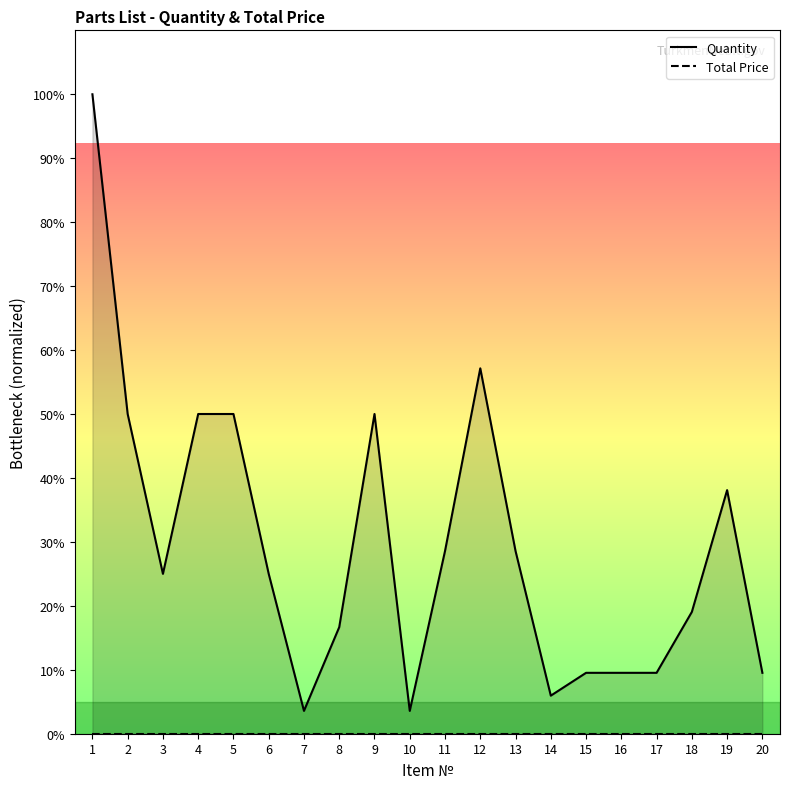

Which series has the largest total across all categories?

Quantity